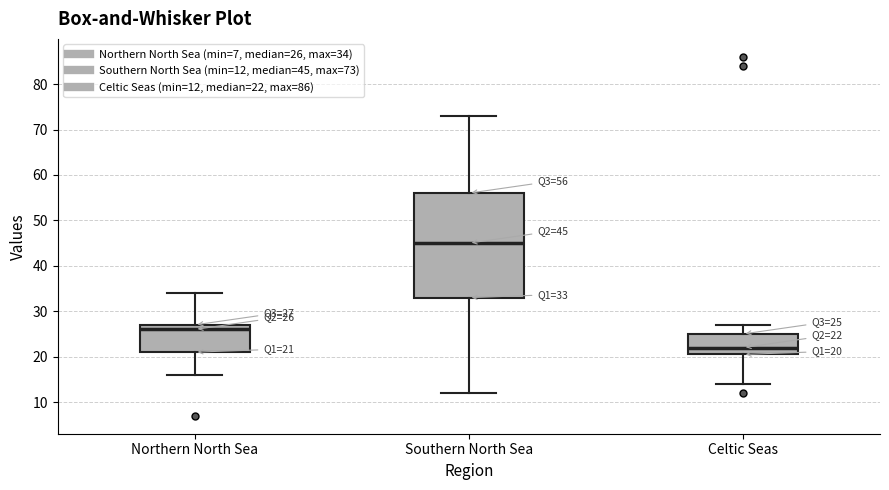

Comparing the boxes themselves (not the whiskers), which one is the tallest?

Southern North Sea